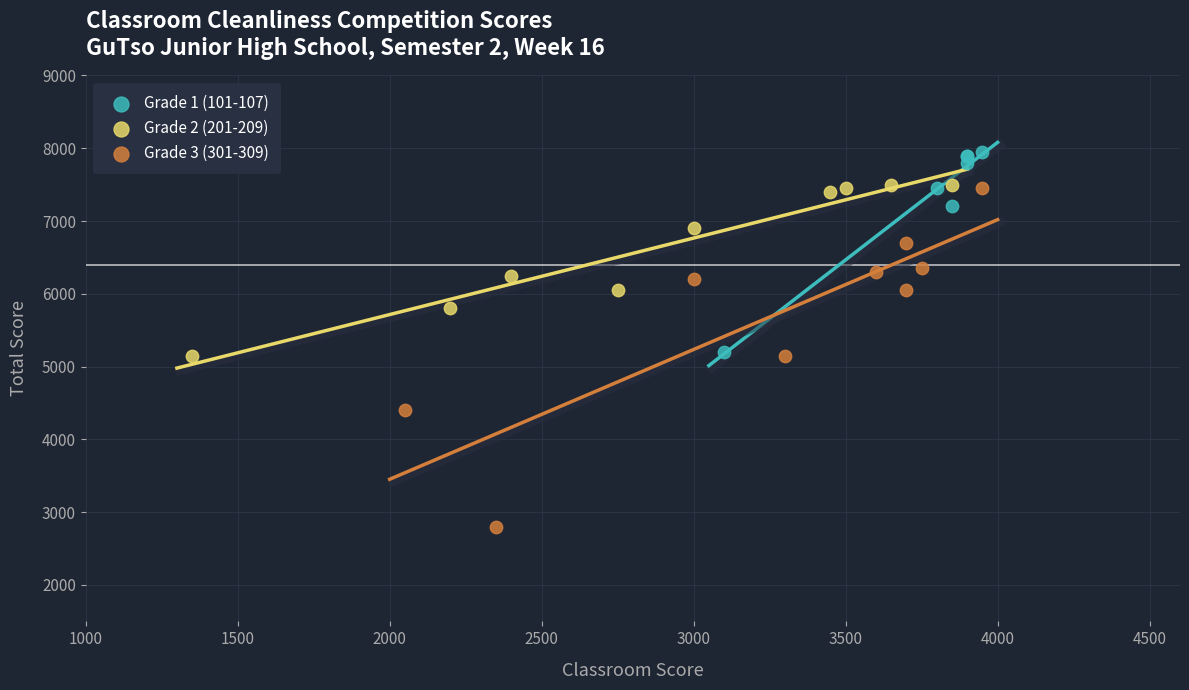

What are all the series names shown in the legend?

Grade 1 (101-107), Grade 2 (201-209), Grade 3 (301-309)